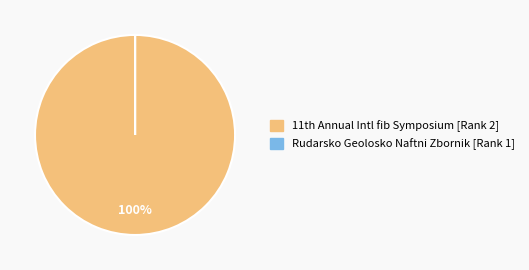

To the nearest percent, what is the average slice percentage?

50%